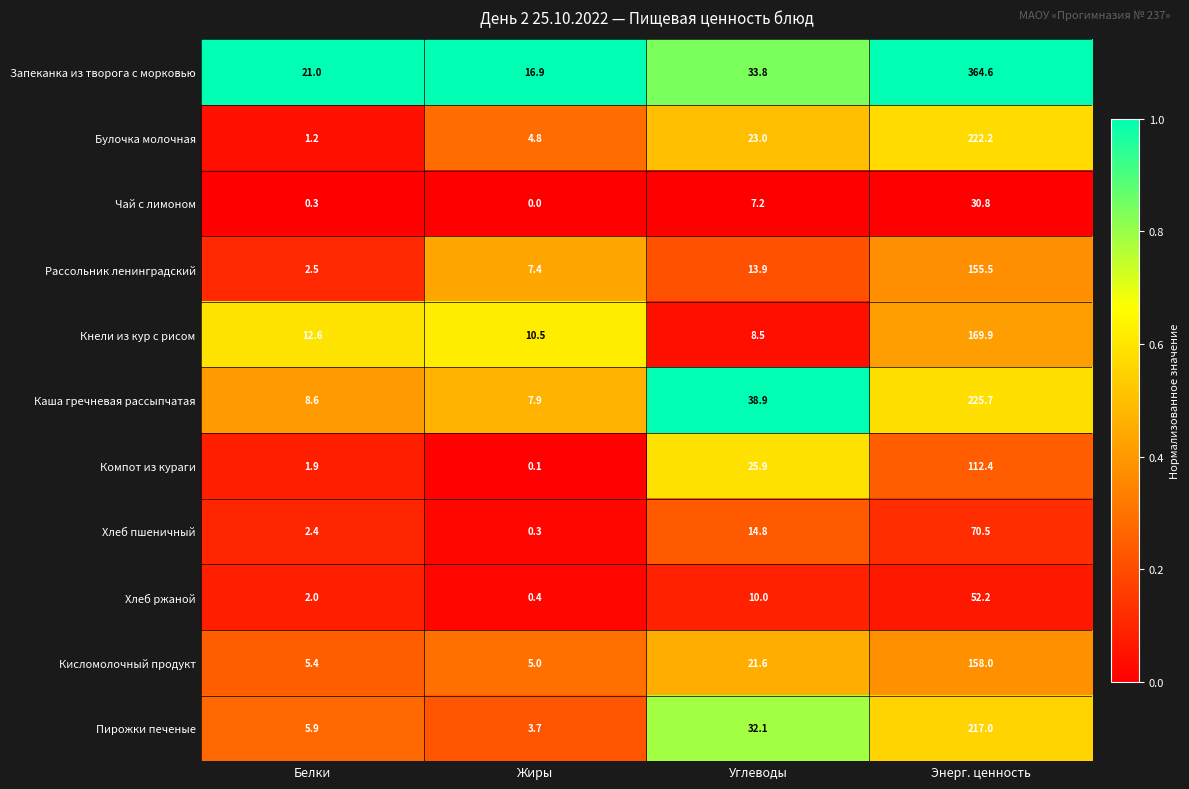

What is the difference between the maximum and minimum values in the Хлеб ржаной series?

51.8